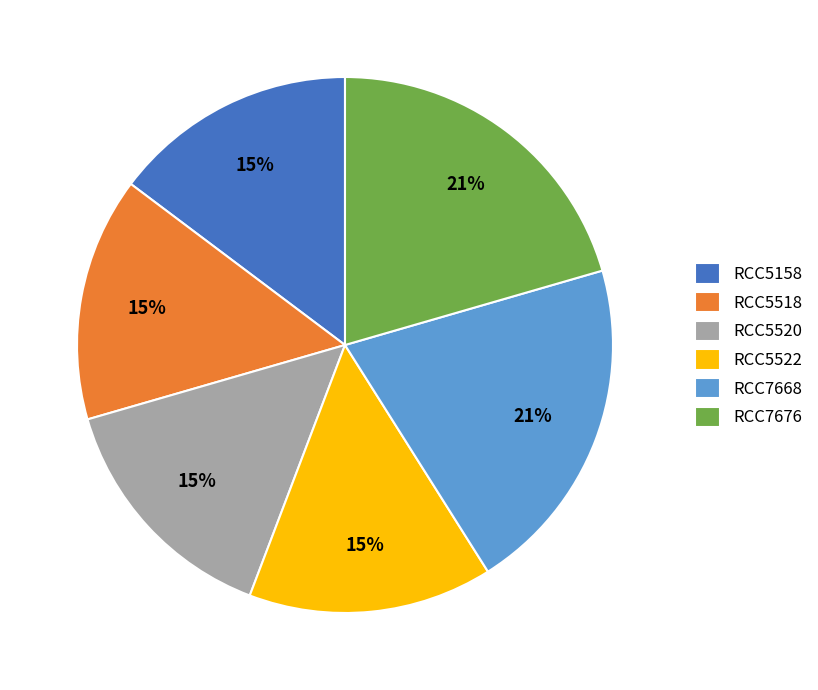

To the nearest percent, what is the average slice percentage?

17%